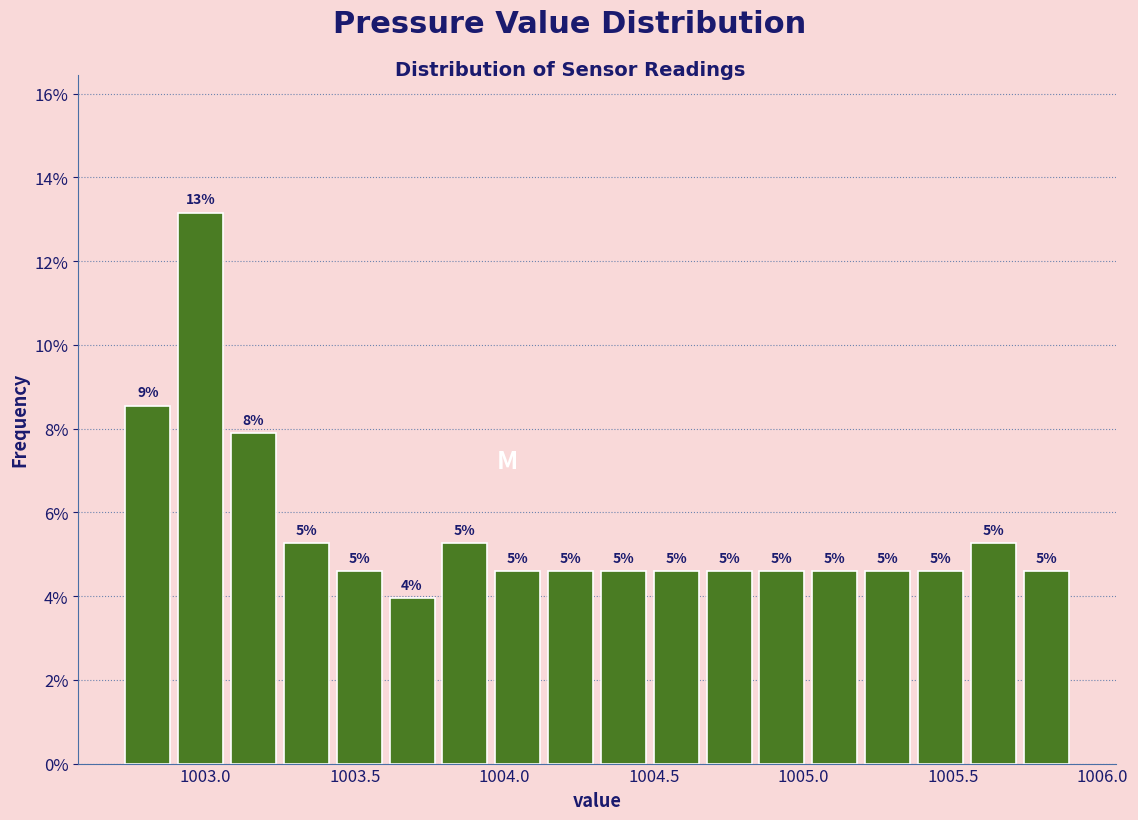

Around what value on the x-axis is the tallest bar? Give the approximate position of its centre, as read against the axis.

1003.00